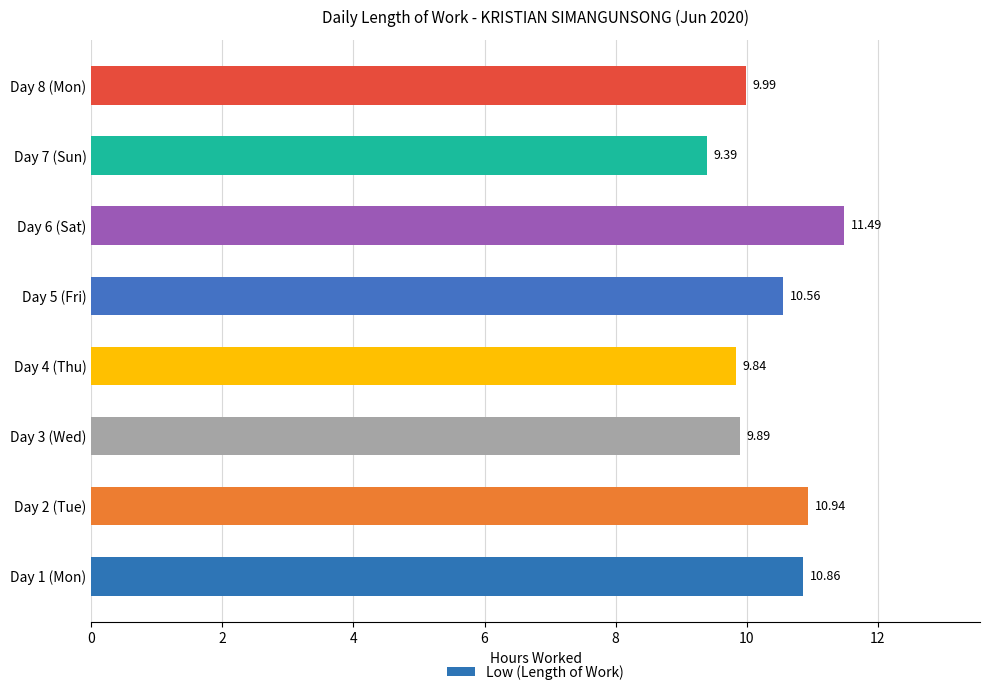

What is the difference between the second highest and second lowest values?

1.1